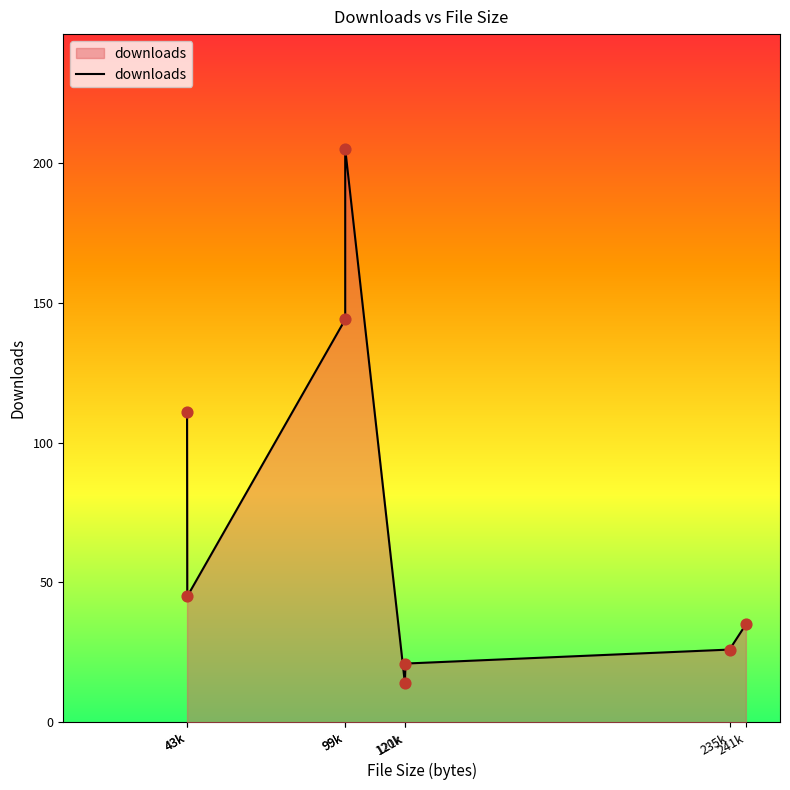

What is the change in value from 43k to 121k?

-24